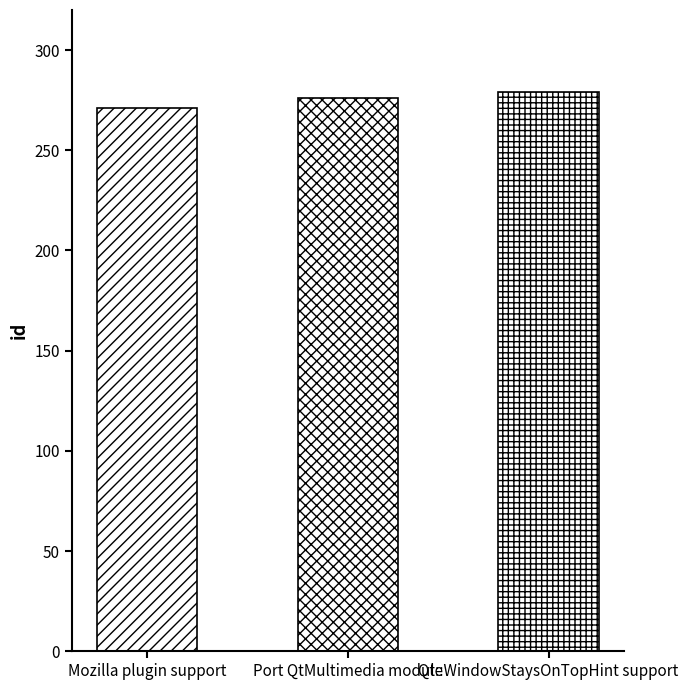

The chart shows a value of 454 at Port QtMultimedia module. True or false?

False